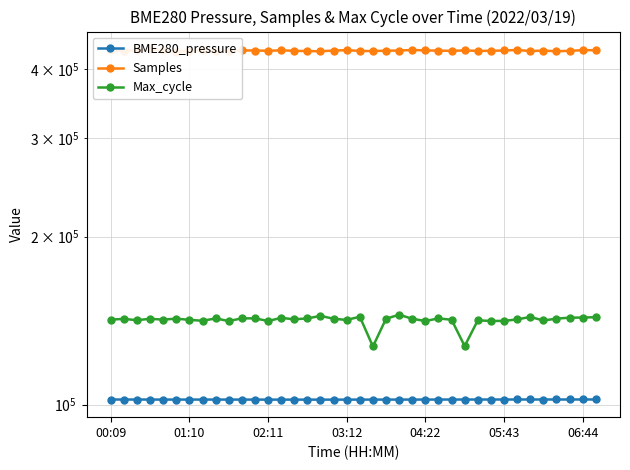

True or false: BME280_pressure and Max_cycle cross at least once.

False